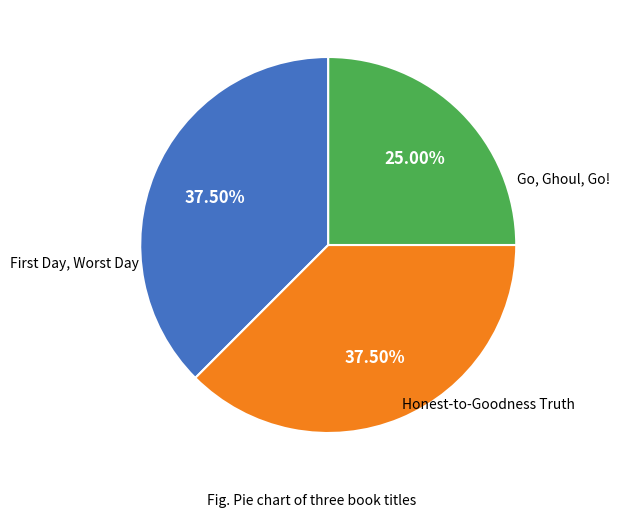

Is there any slice that represents more than half of the pie?

No